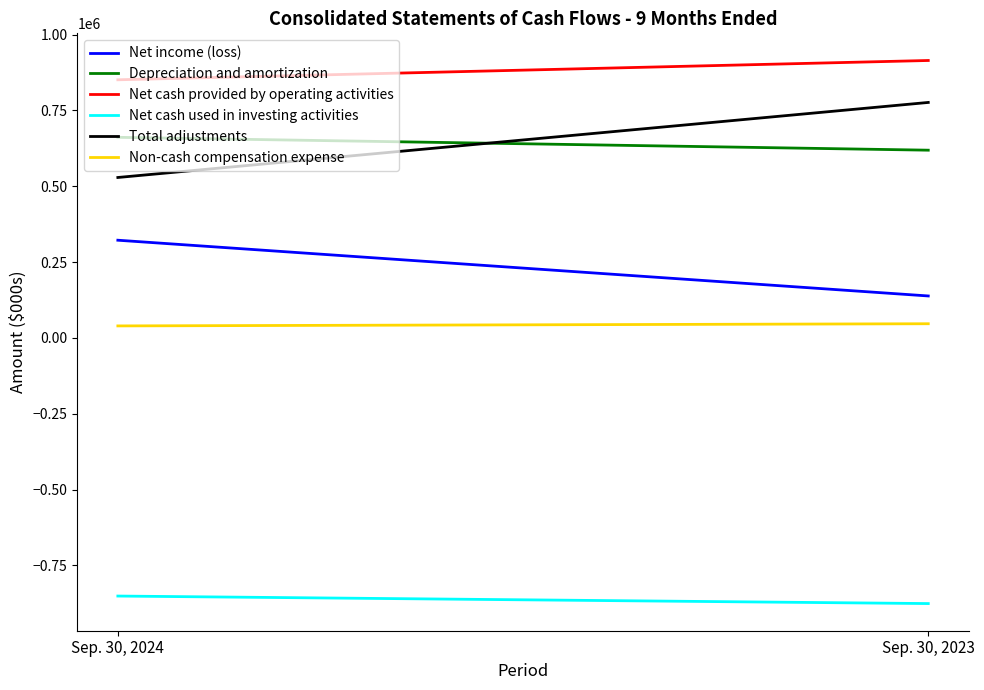

Rank the series at Sep. 30, 2023 from highest to lowest value.

Net cash provided by operating activities, Total adjustments, Depreciation and amortization, Net income (loss), Non-cash compensation expense, Net cash used in investing activities